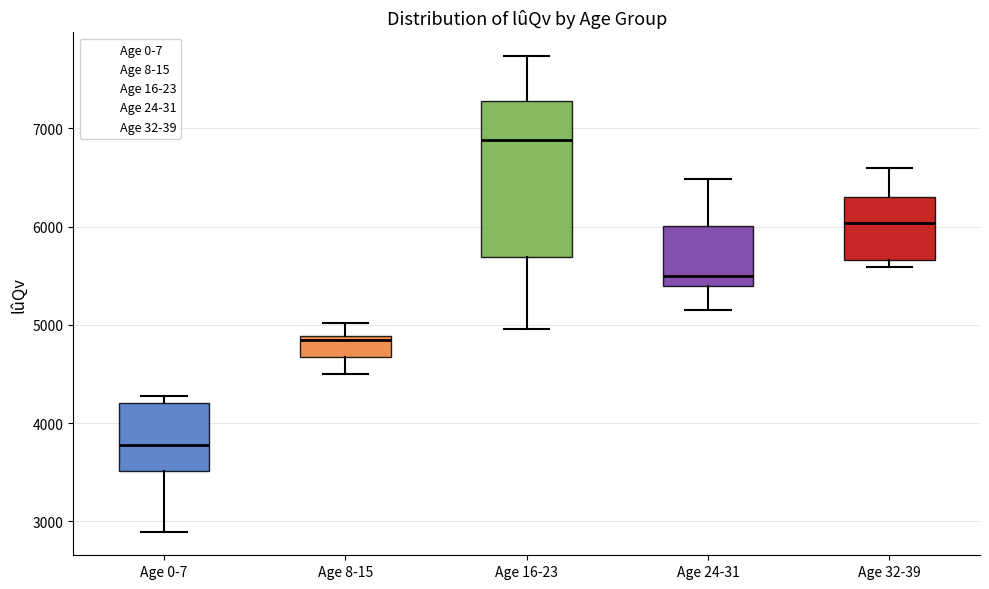

Which box has the highest median line?

Age 16-23